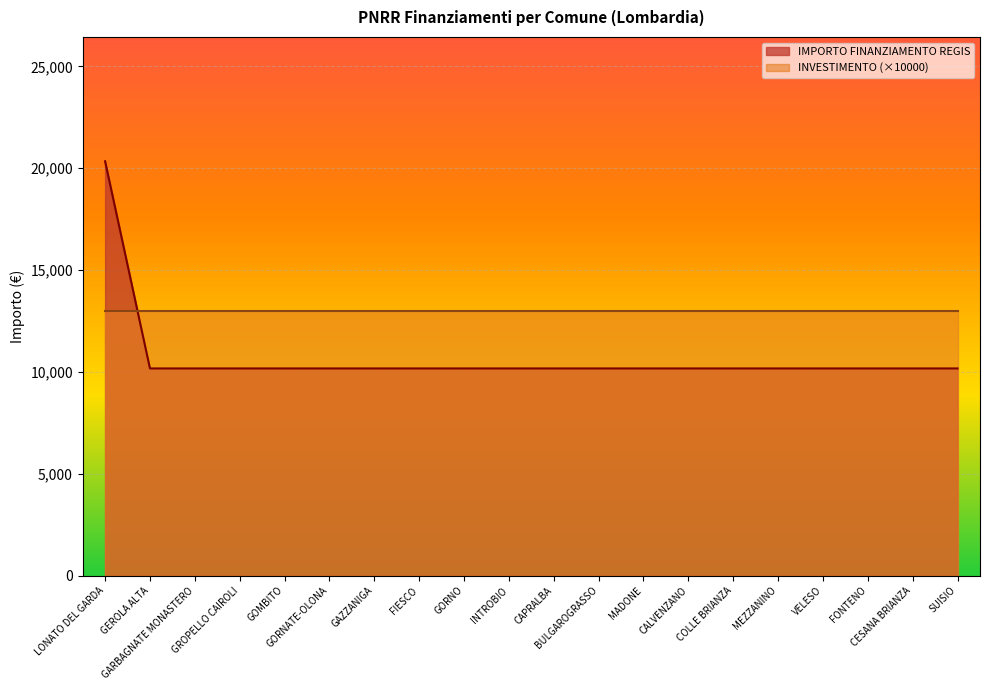

Is it true that the value at MEZZANINO is 6105?

False